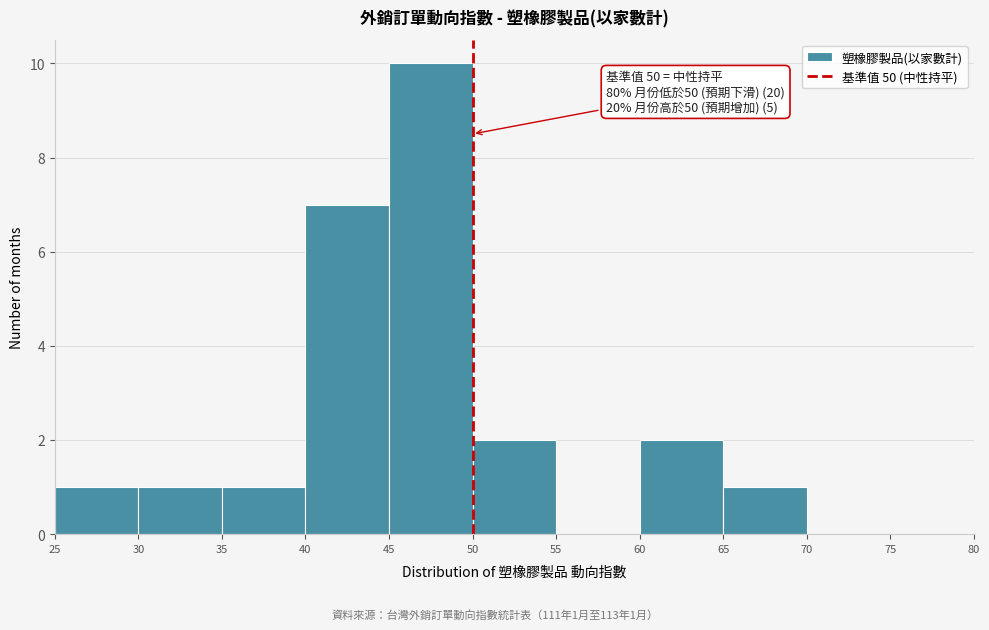

Which range on the x-axis has the tallest bar?

45 to 50